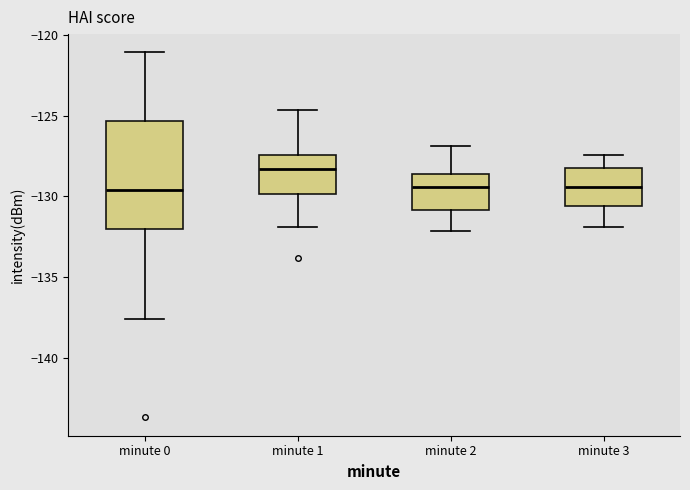

Reading left to right, read every box against the y-axis: the position of its median line, the range the box covers, and the ends of its whiskers. The values are not printed on the chart, so give them approximately, as read against the axis.

minute 0: median -129.5, box -132.0 to -125.5, whiskers -137.5 to -121.0
minute 1: median -128.5, box -130.0 to -127.5, whiskers -132.0 to -124.5
minute 2: median -129.5, box -131.0 to -128.5, whiskers -132.0 to -127.0
minute 3: median -129.5, box -130.5 to -128.5, whiskers -132.0 to -127.5